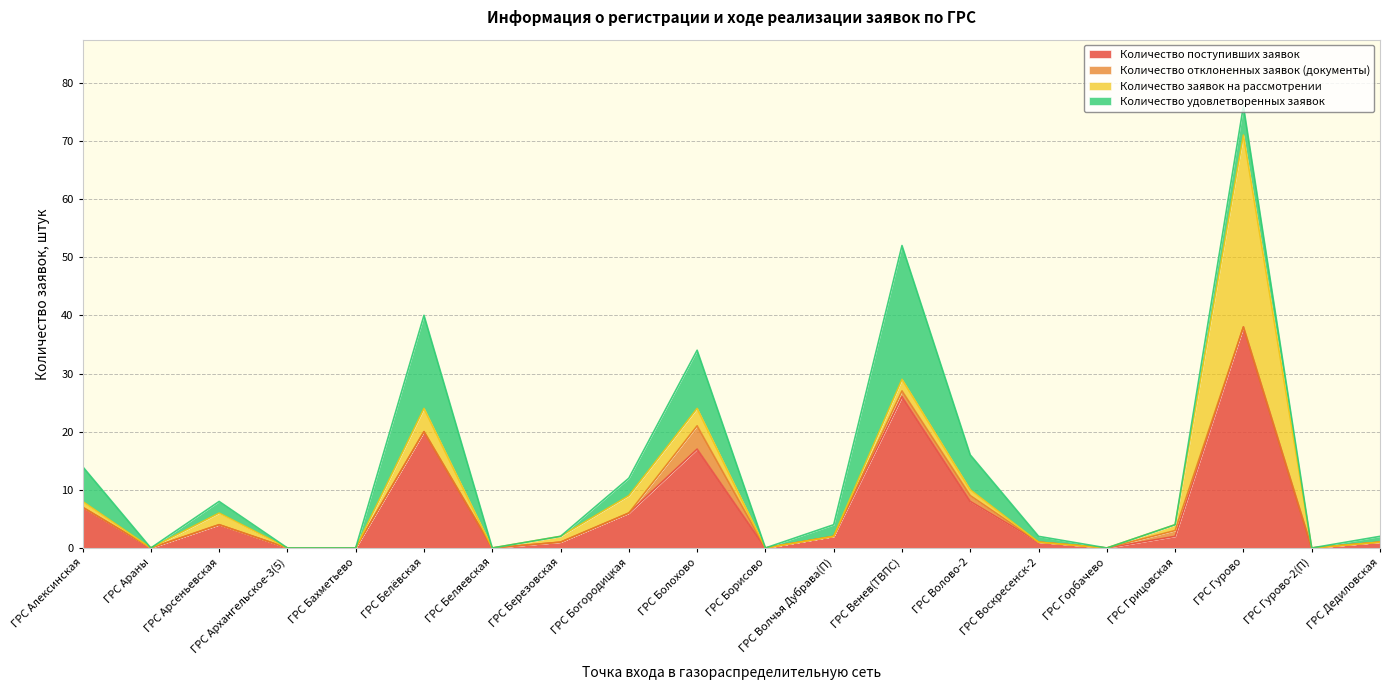

Is the value of Количество поступивших заявок at ГРС Алексинская greater than the value of Количество заявок на рассмотрении at ГРС Горбачево?

Yes